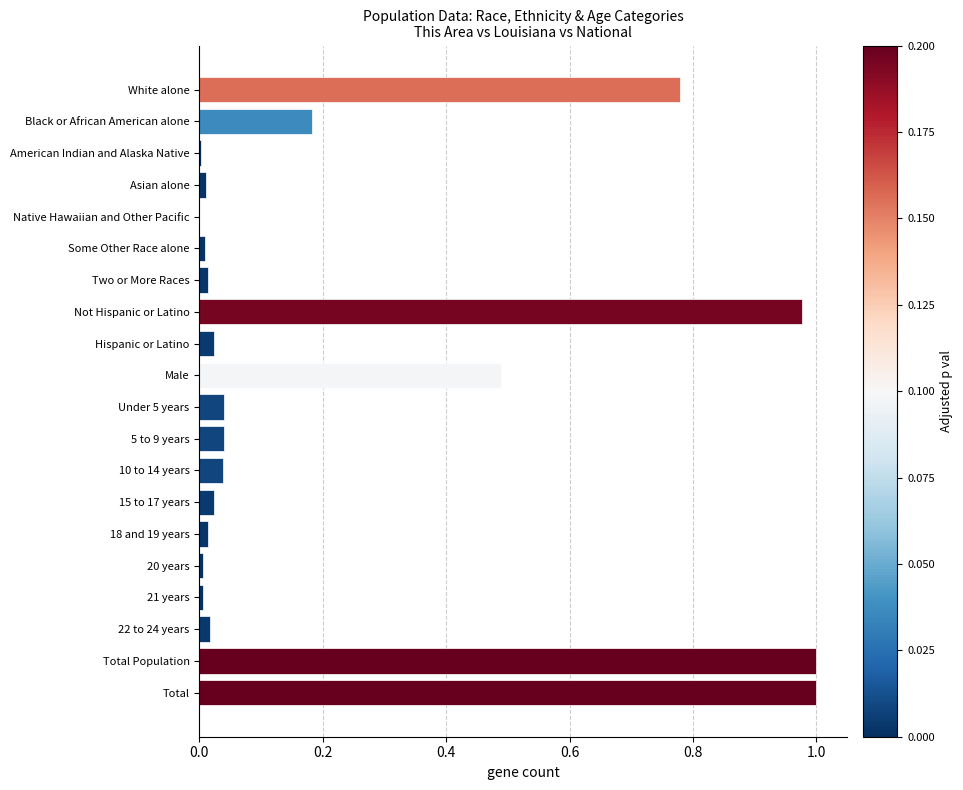

What is the sum of all values?

4.7